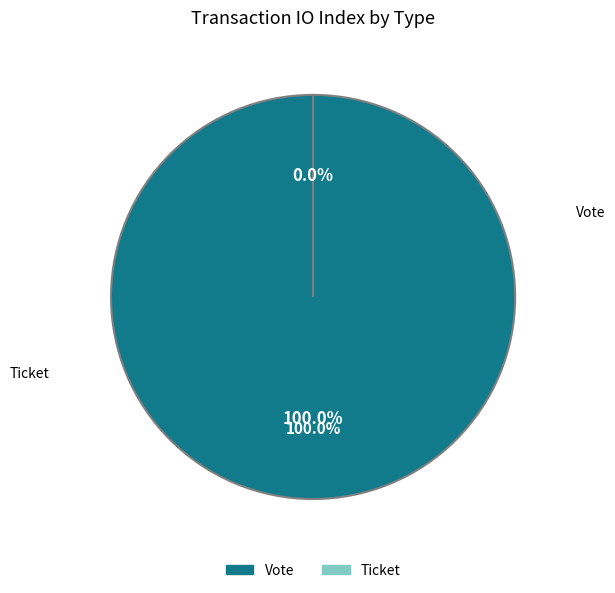

To the nearest percent, what is the combined percentage of Vote and Ticket?

100%